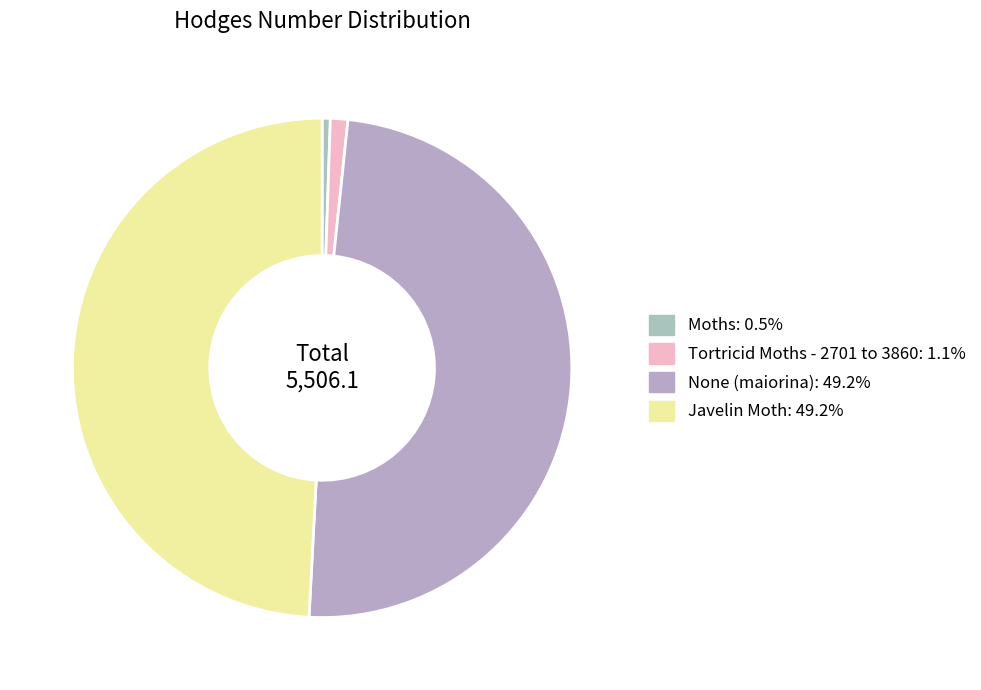

Does Javelin Moth account for over 50% of the chart?

No